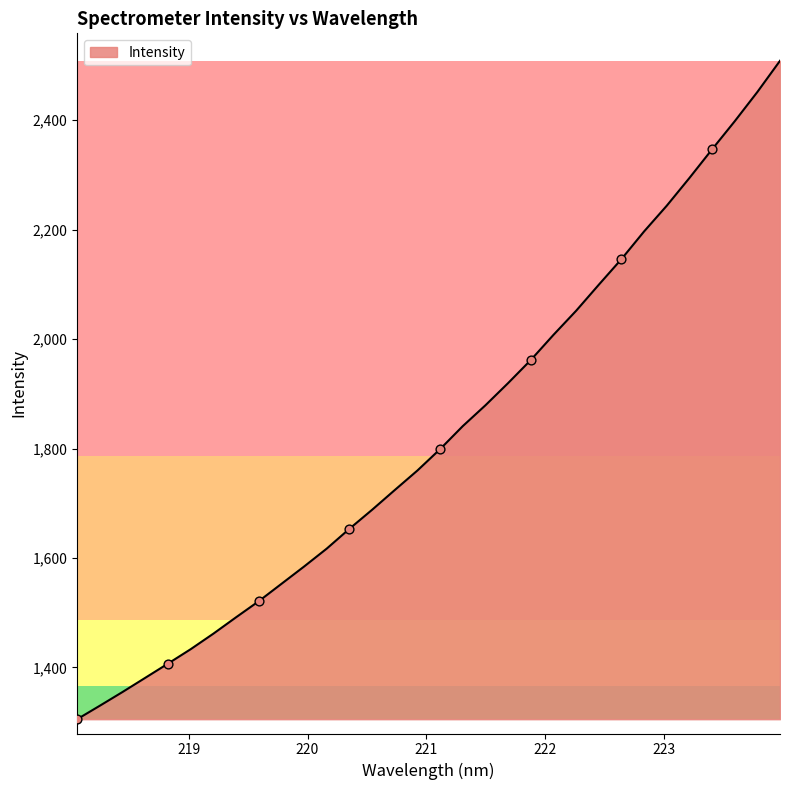

What is the maximum value shown in the chart?

2508.5